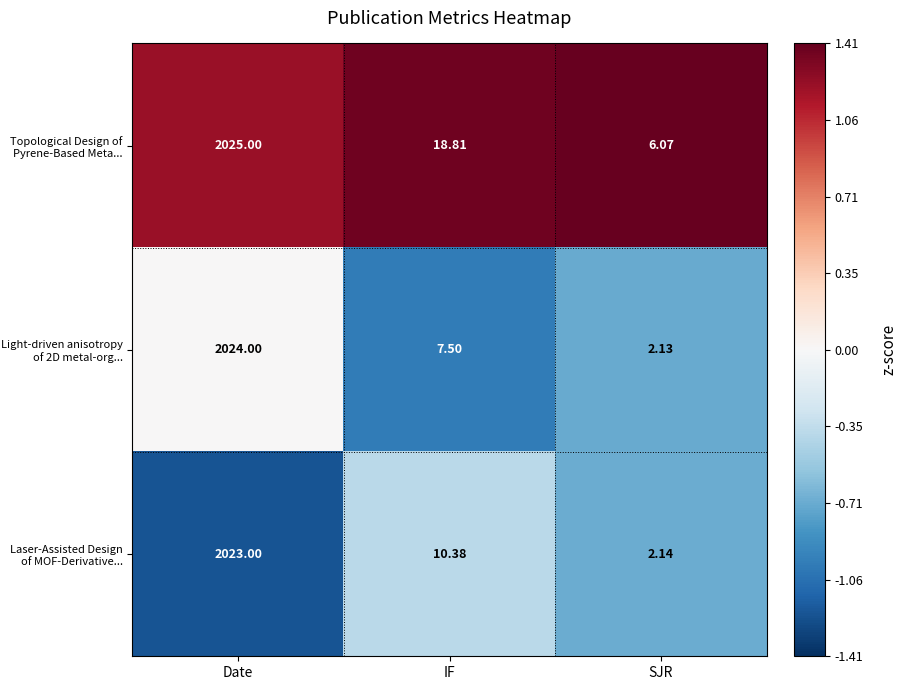

Which series has the largest total across all categories?

Topological Design of Pyrene-Based Meta...